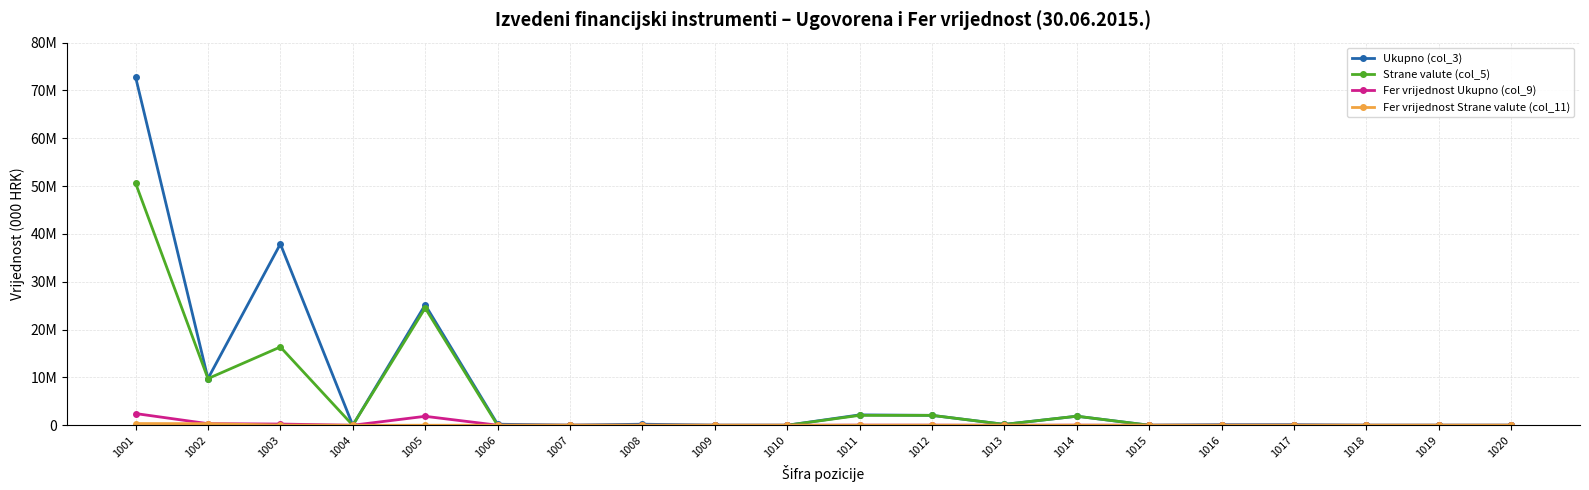

Where does the Ukupno (col_3) series first go above 179520?

1001